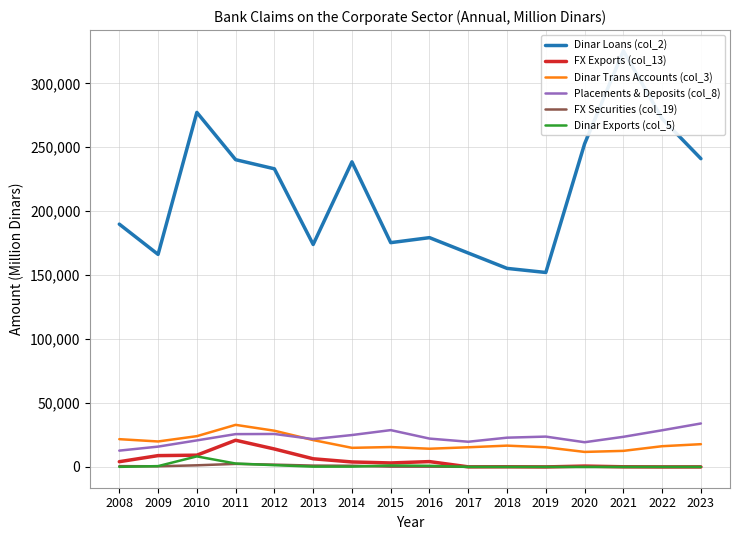

At which label does Dinar Trans Accounts (col_3) first exceed 16646?

2008